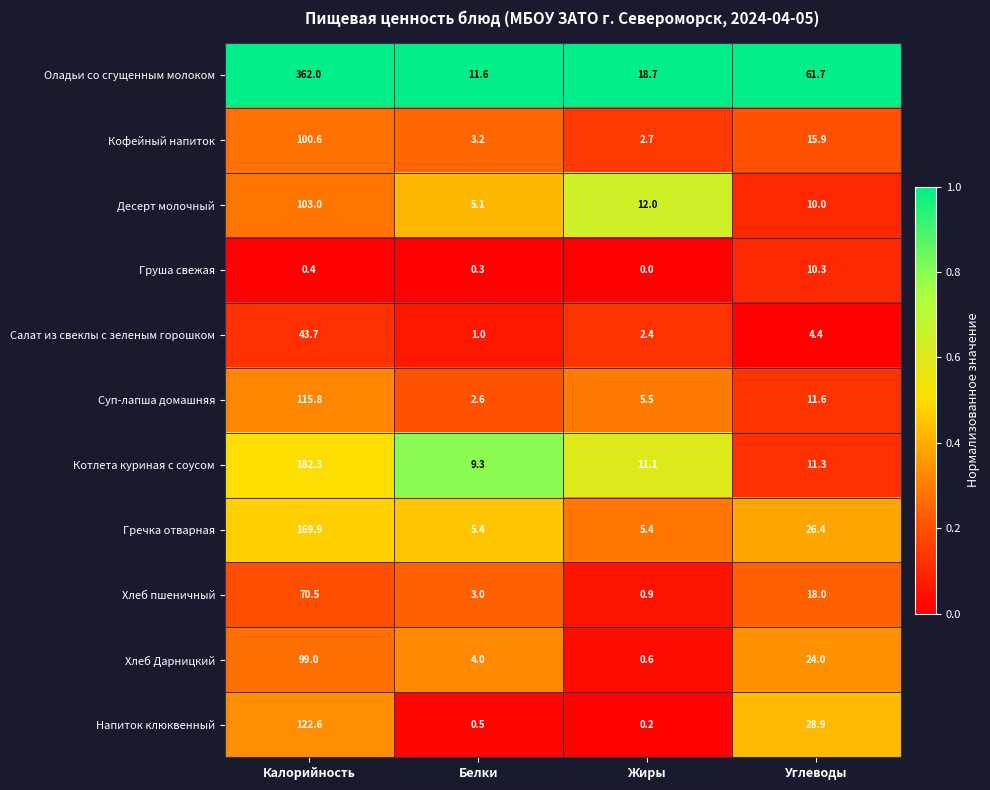

Between Белки and Углеводы, which series saw the biggest shift?

Оладьи со сгущенным молоком